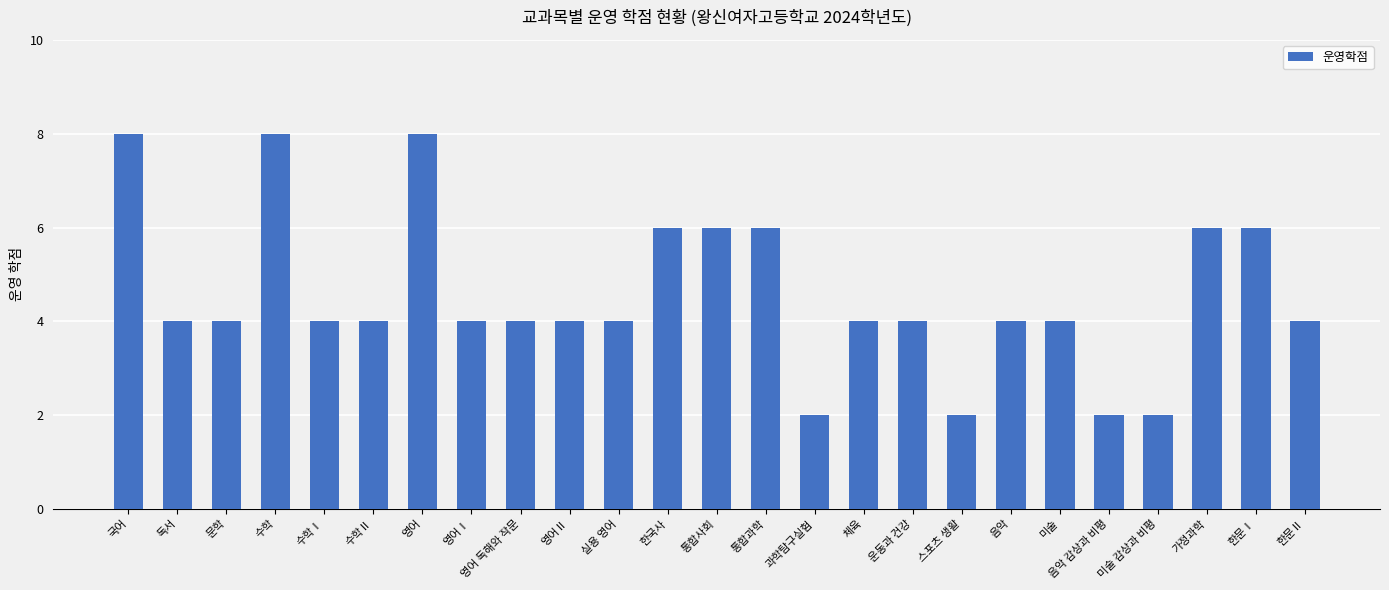

True or false: the data shows 10 at 통합과학.

False